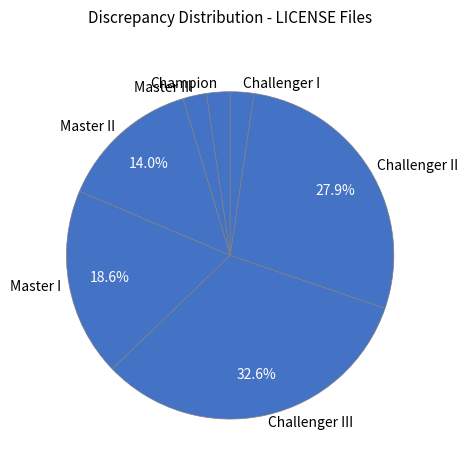

Between Challenger II and Master I, which is larger?

Challenger II